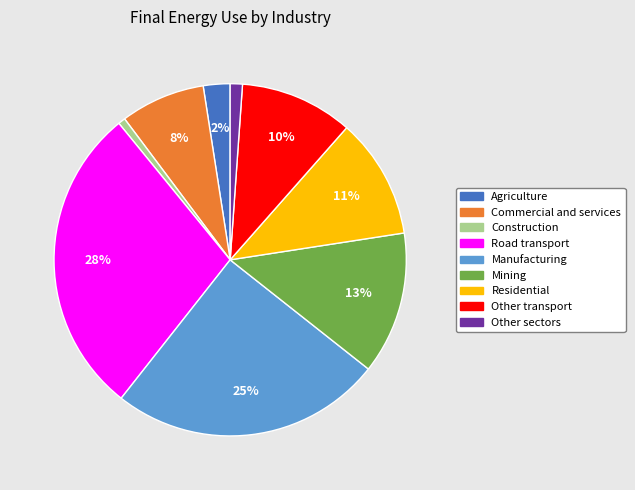

Which has a higher value, Road transport or Construction?

Road transport